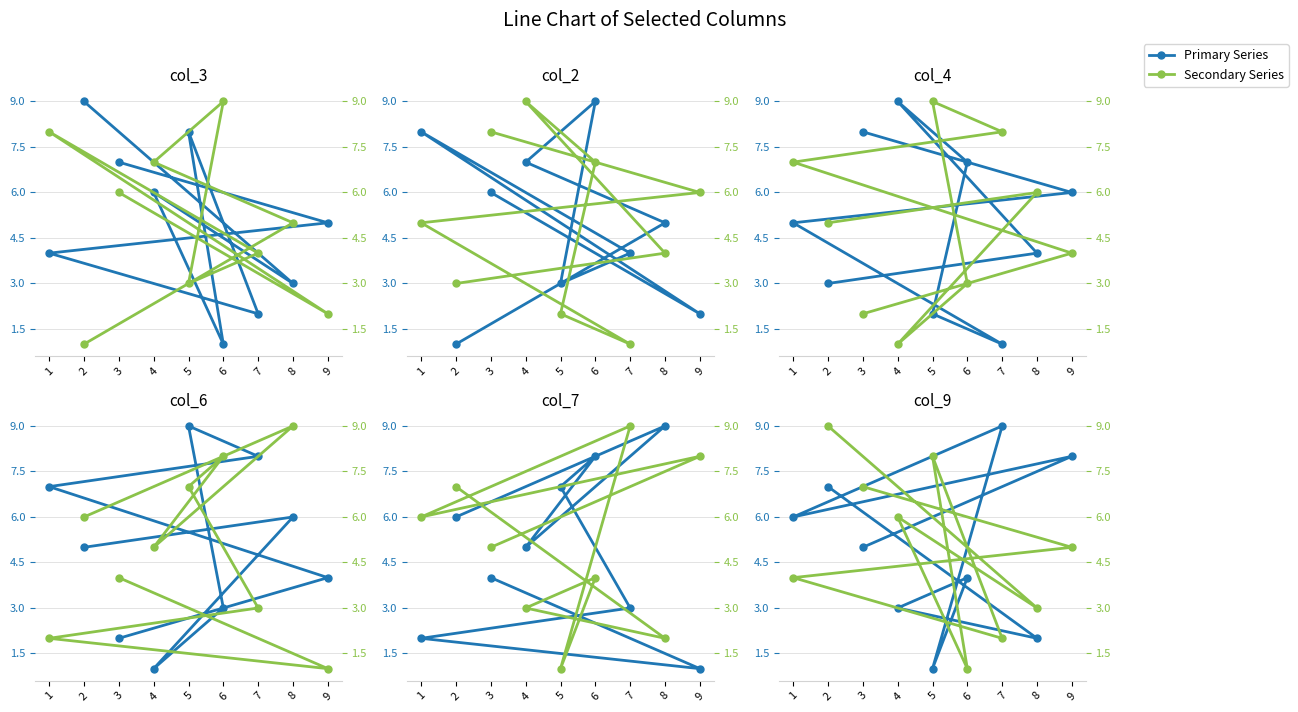

The value of col_3 at 6 is 1. True or false?

False